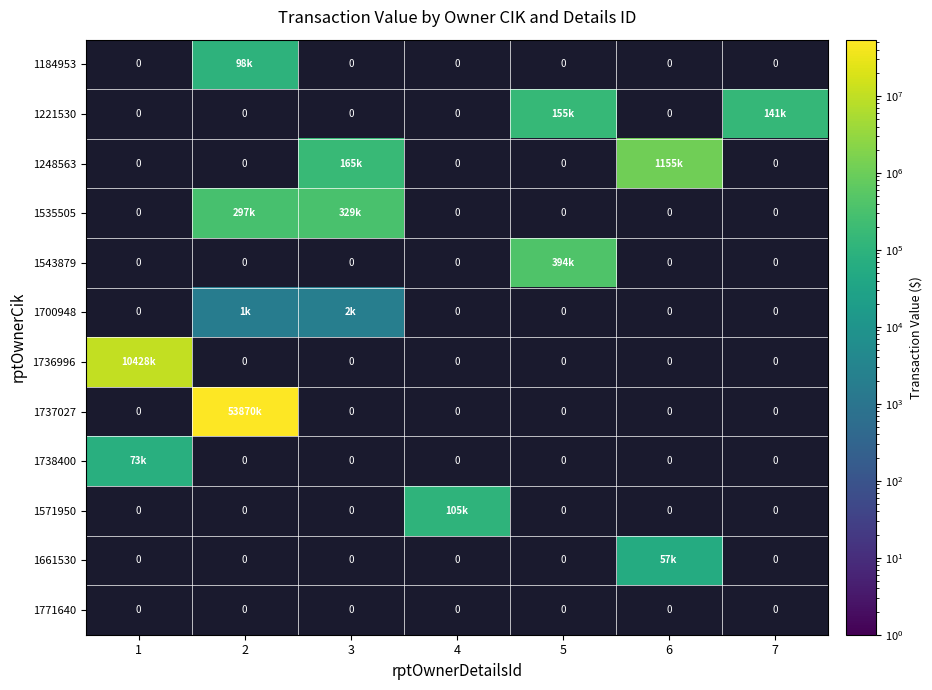

The 1248563 series shows 1155733 at 6. True or false?

True